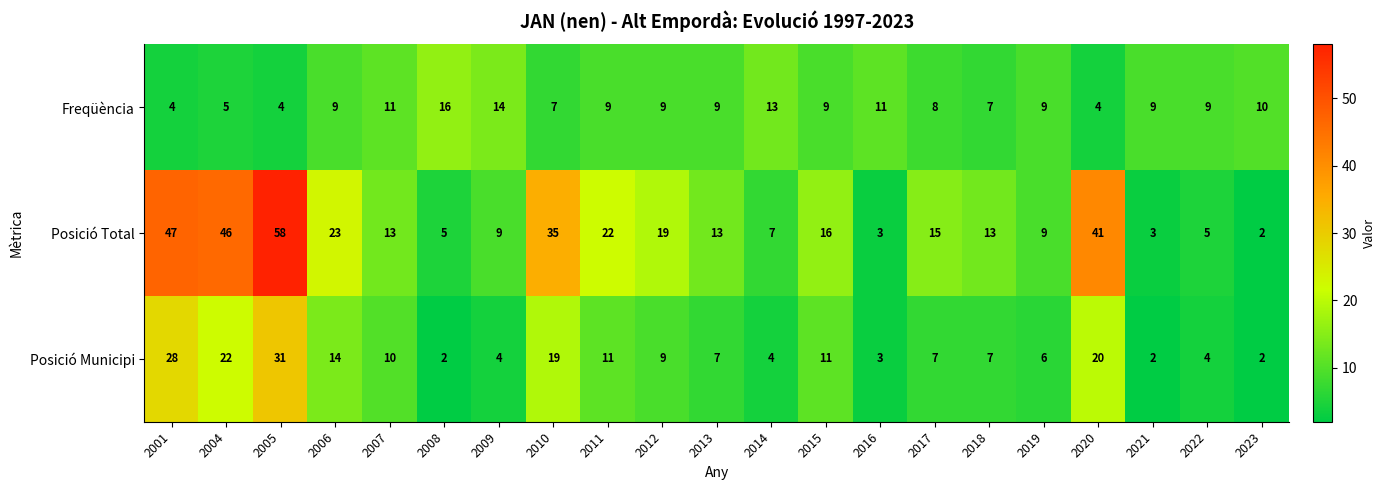

What is the spread (max minus min) of values at 2013?

6